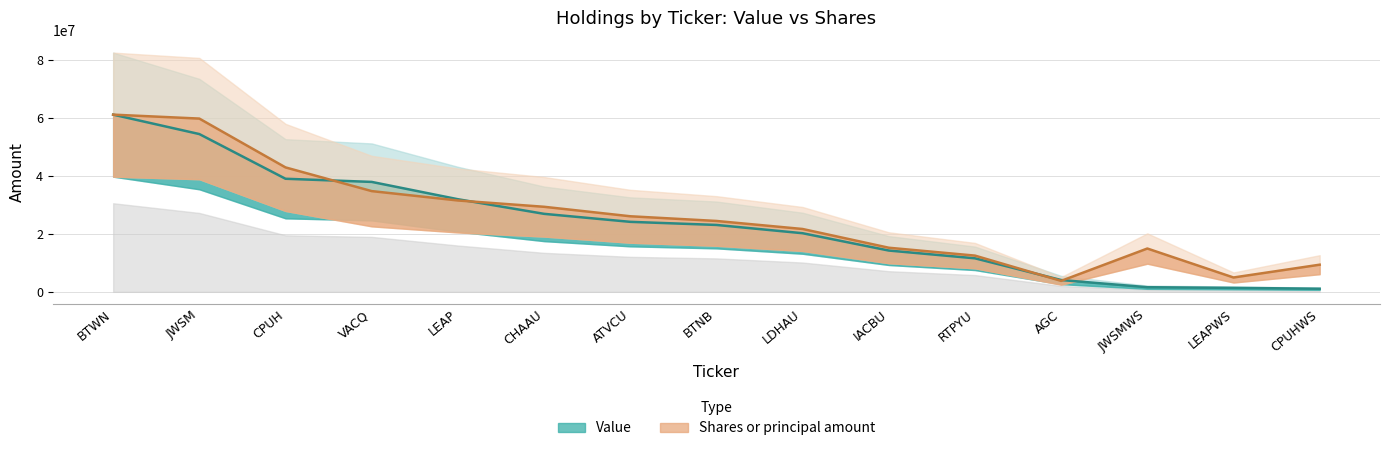

Rank the series by their maximum value, from lowest to highest.

Value, Shares or principal amount